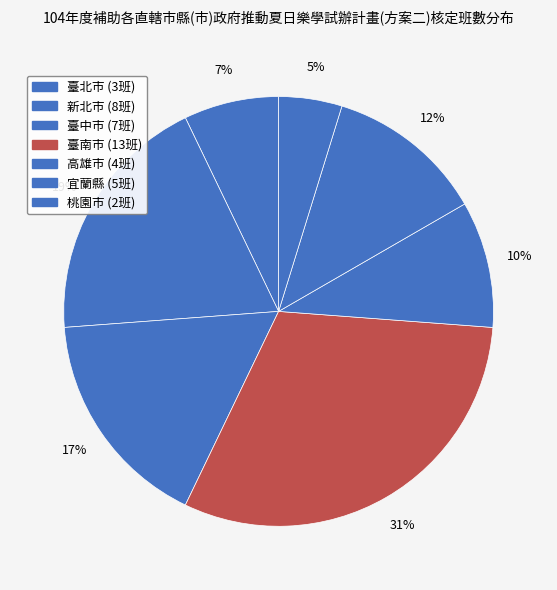

How many segments does this pie chart have?

7